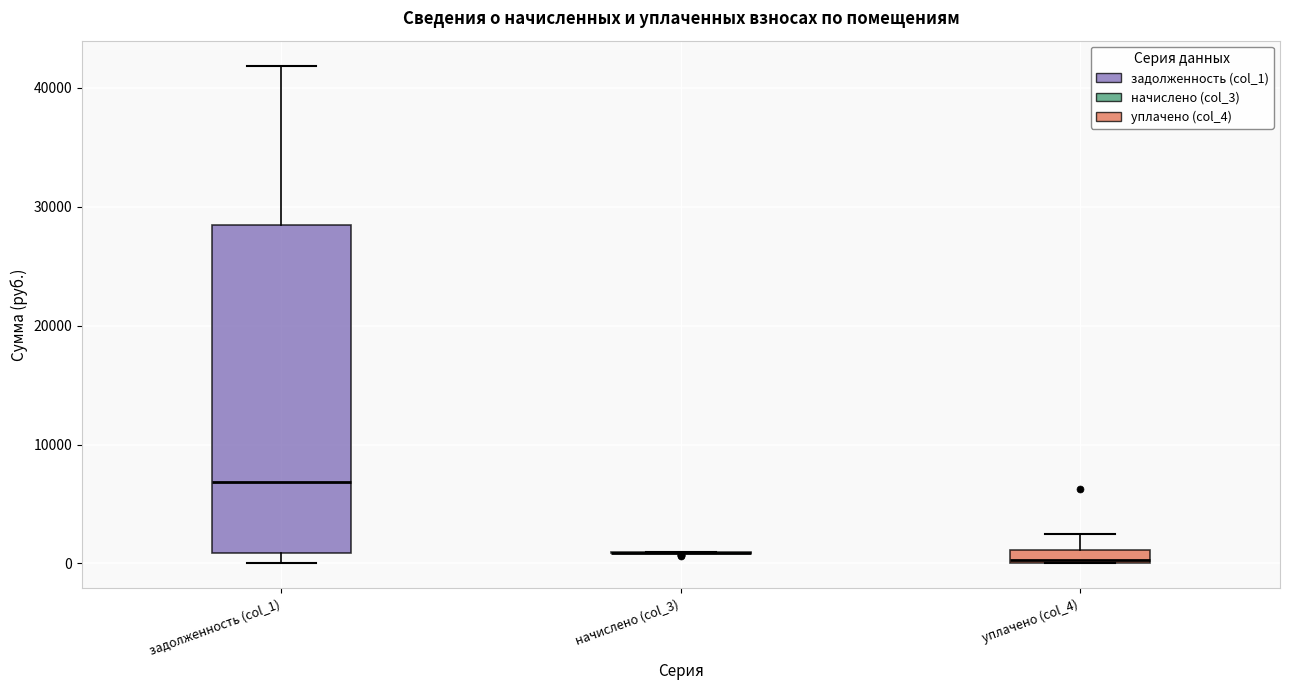

Where is the upper edge of the box for уплачено (col_4) on the y-axis? The values are not printed on the chart, so give them approximately, as read against the axis.

1000